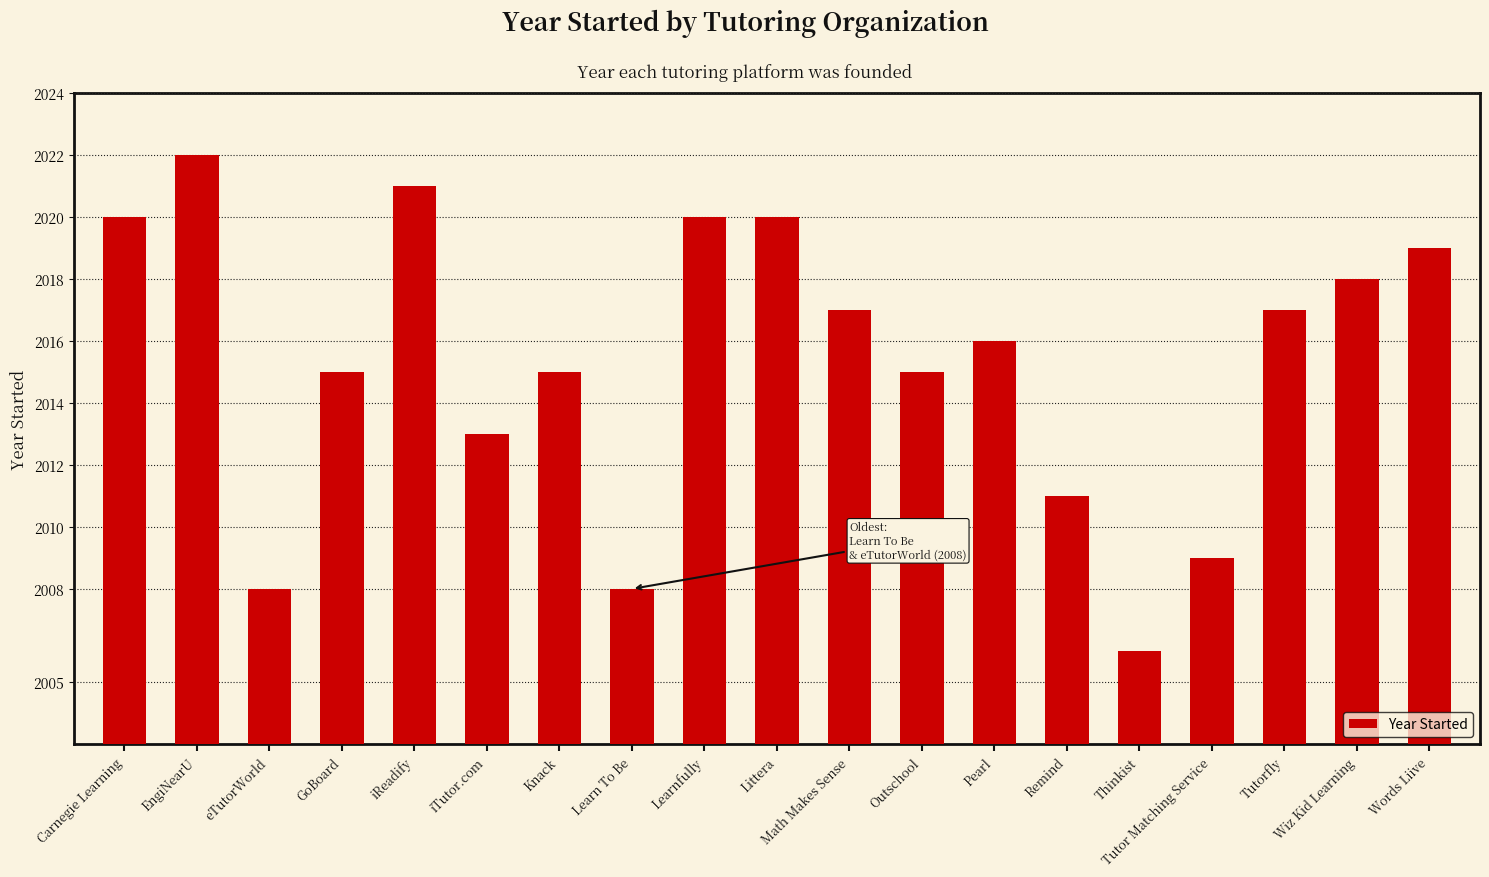

How many data points does each series have?

19